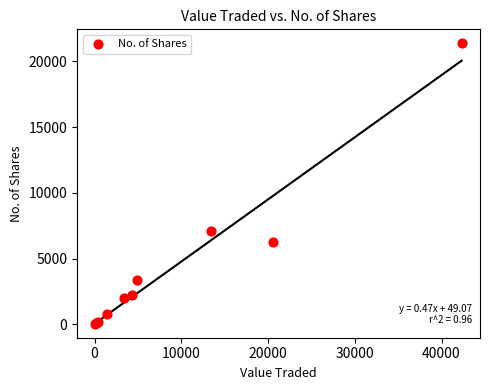

What Y value in the scatter plot is closest to 10712?

7125